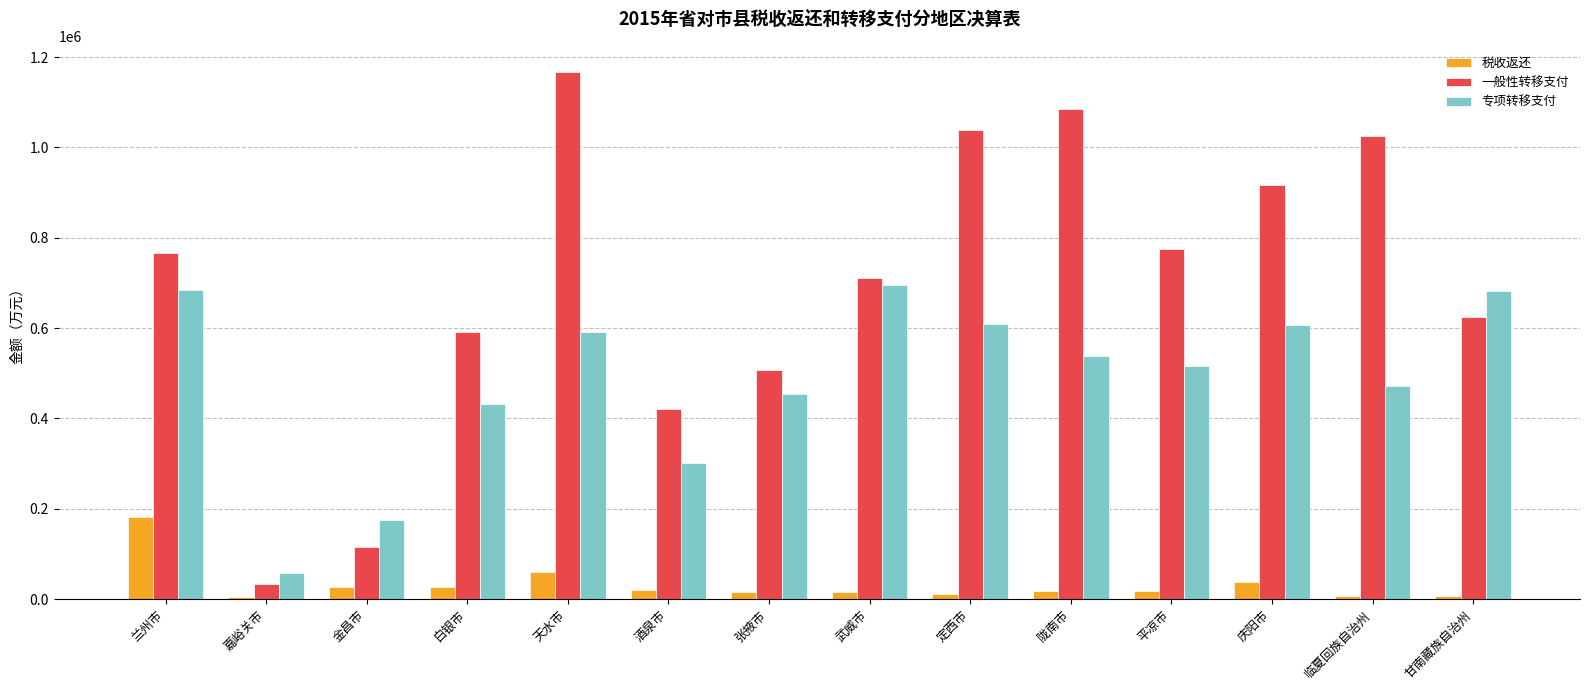

What is the label of the 7th bar from the right?

武威市